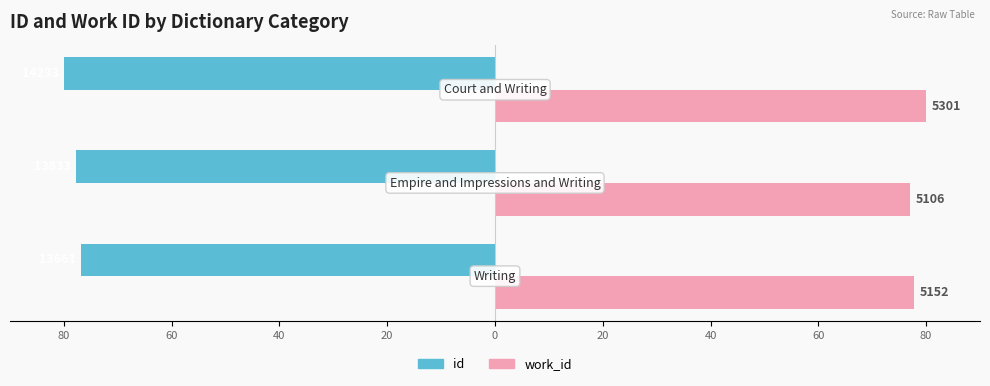

What is the value of the work_id bar at the 2nd from the left?

77.1